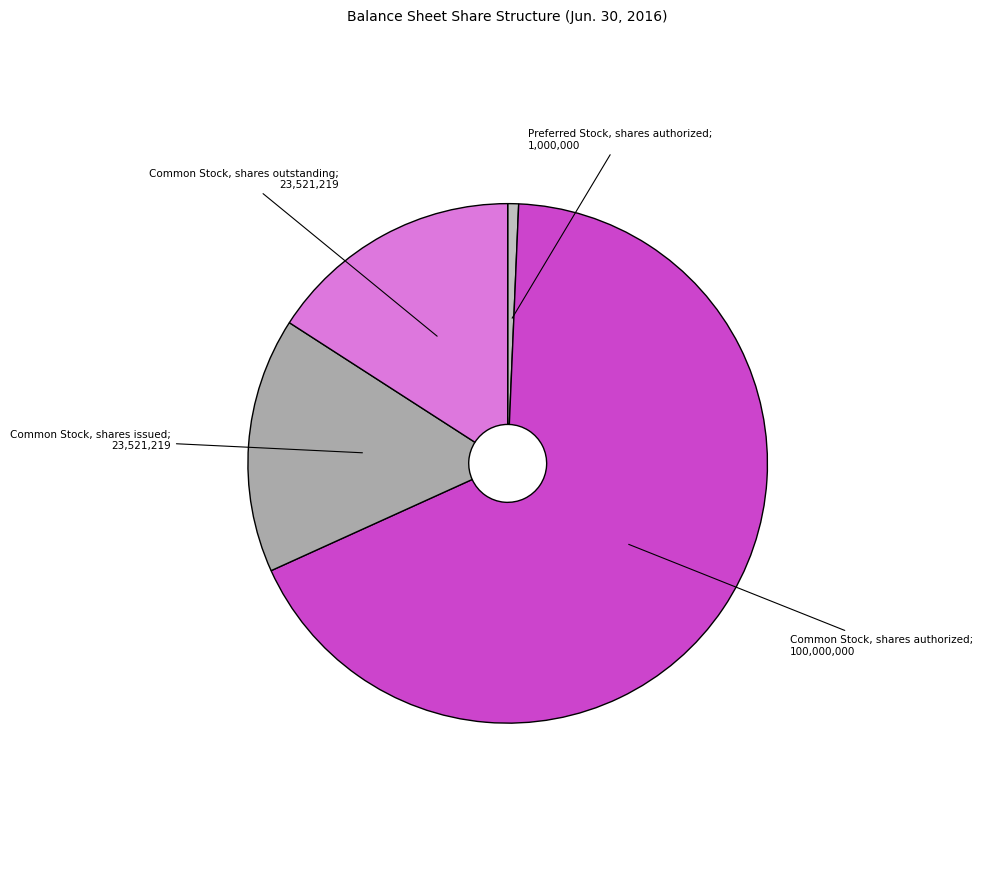

Count the number of slices in the pie.

4